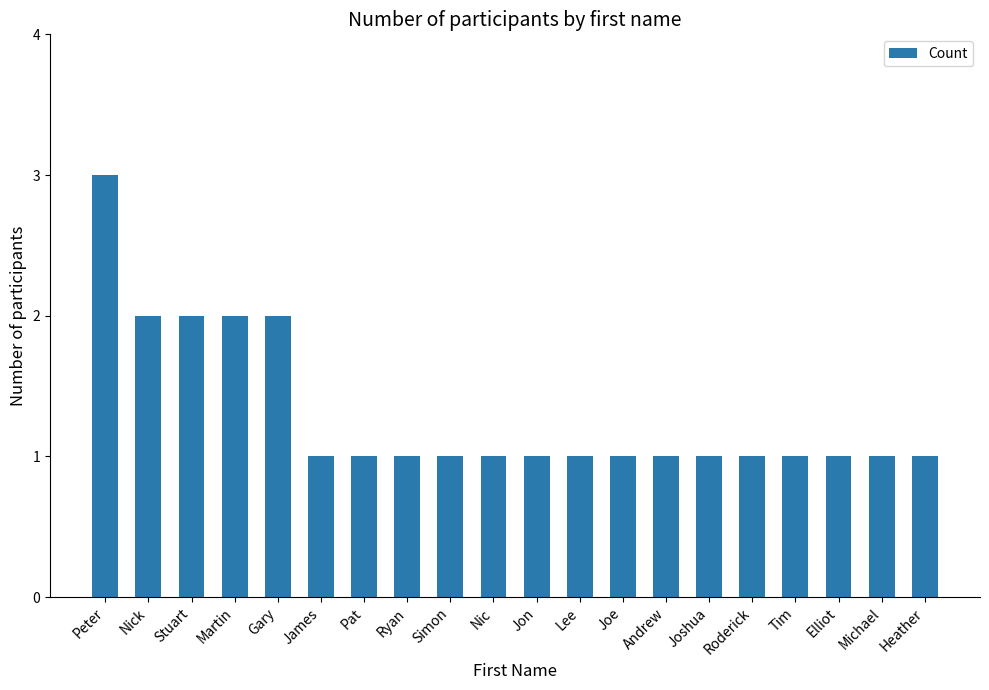

Reading left to right, transcribe all the data shown in this chart.

Peter=3	Nick=2	Stuart=2	Martin=2	Gary=2	James=1	Pat=1	Ryan=1	Simon=1	Nic=1	Jon=1	Lee=1	Joe=1	Andrew=1	Joshua=1	Roderick=1	Tim=1	Elliot=1	Michael=1	Heather=1